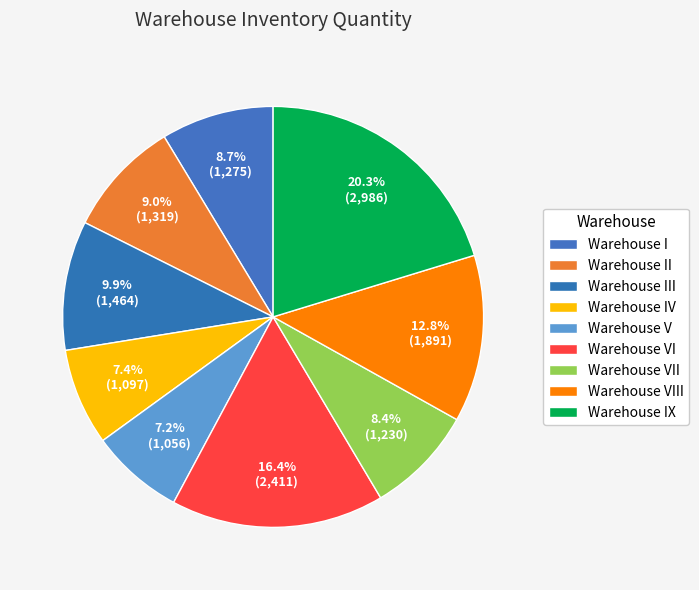

How many slices are in this pie chart?

9